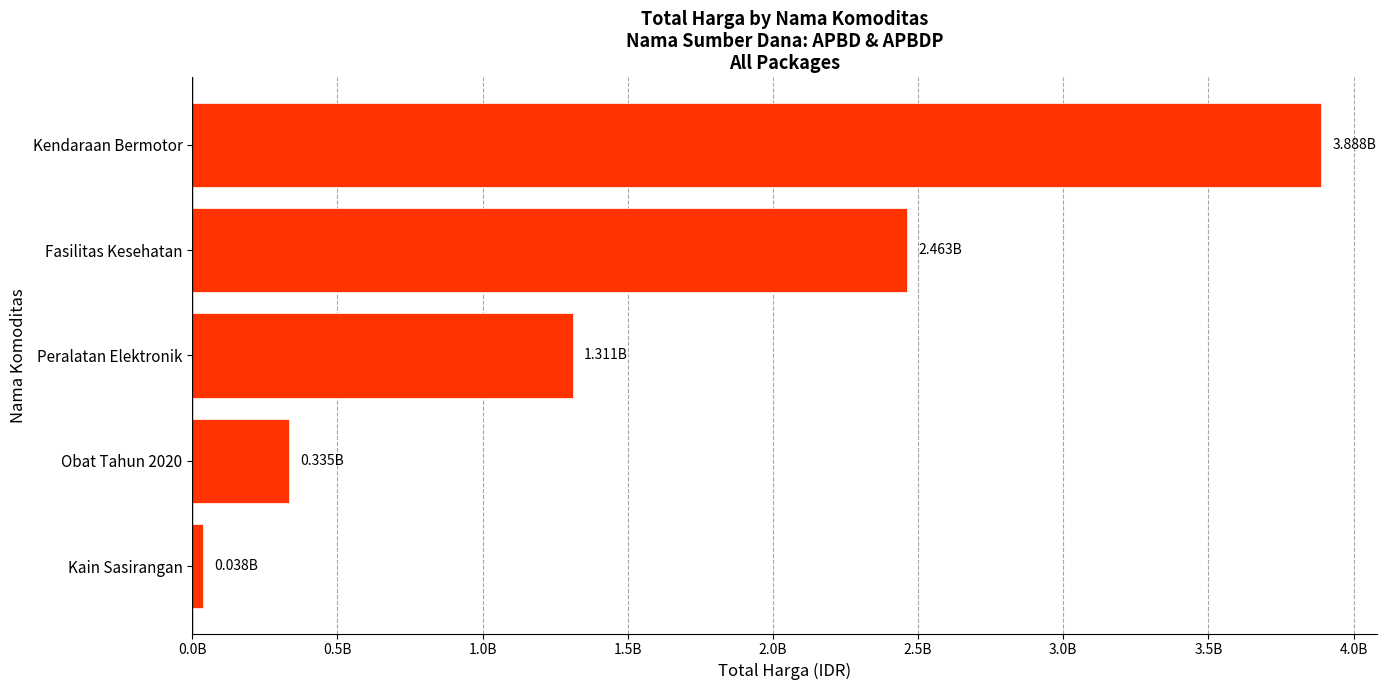

Are the bars horizontal?

Yes